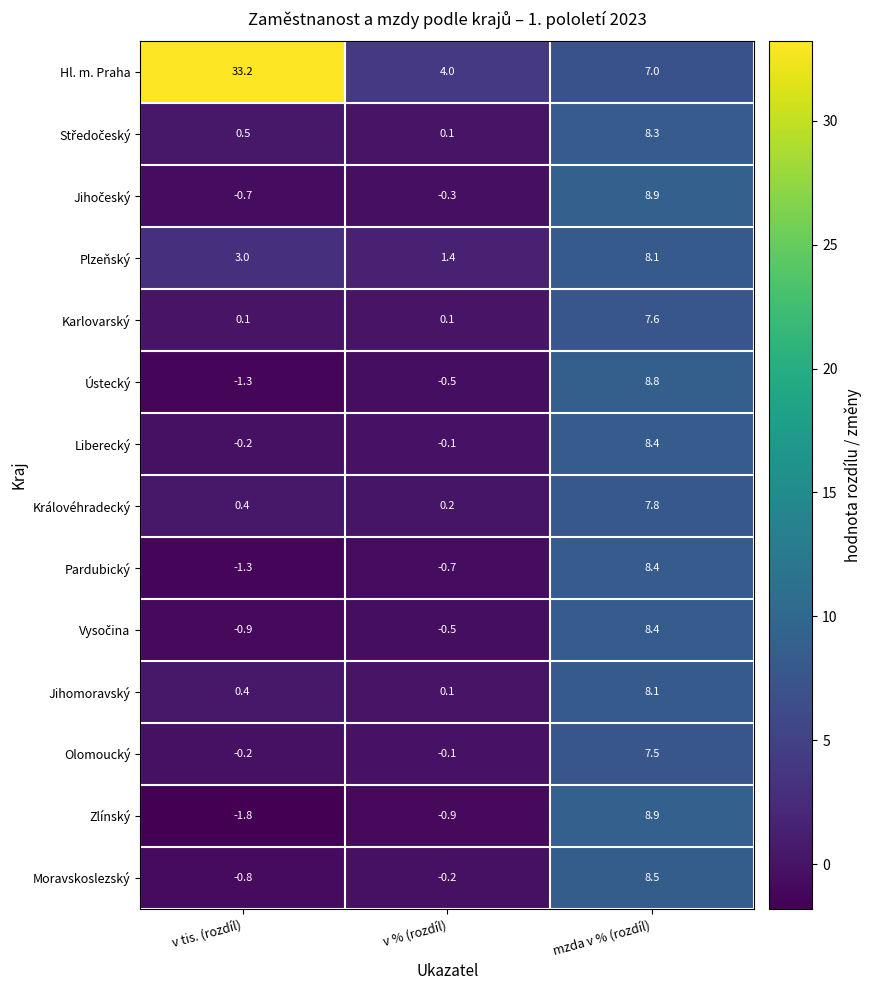

What is the approximate value of Královéhradecký at v tis. (rozdíl)?

0.4